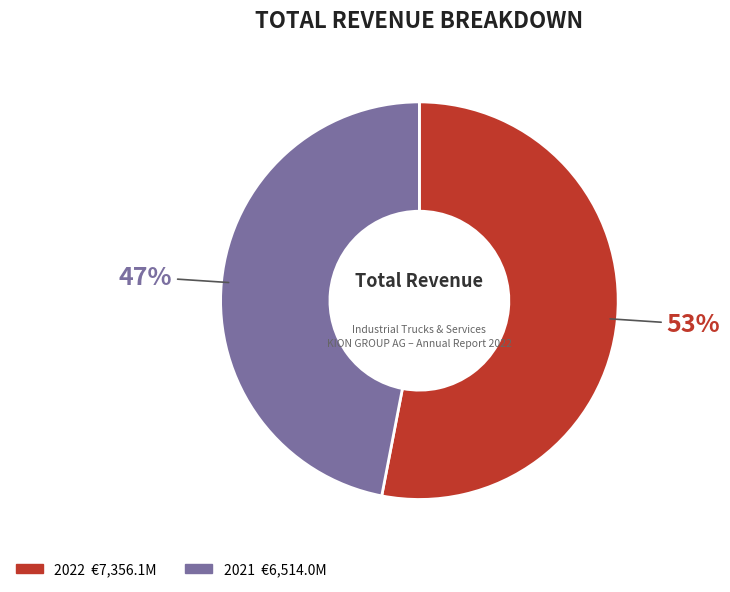

Count the number of slices in the pie.

2